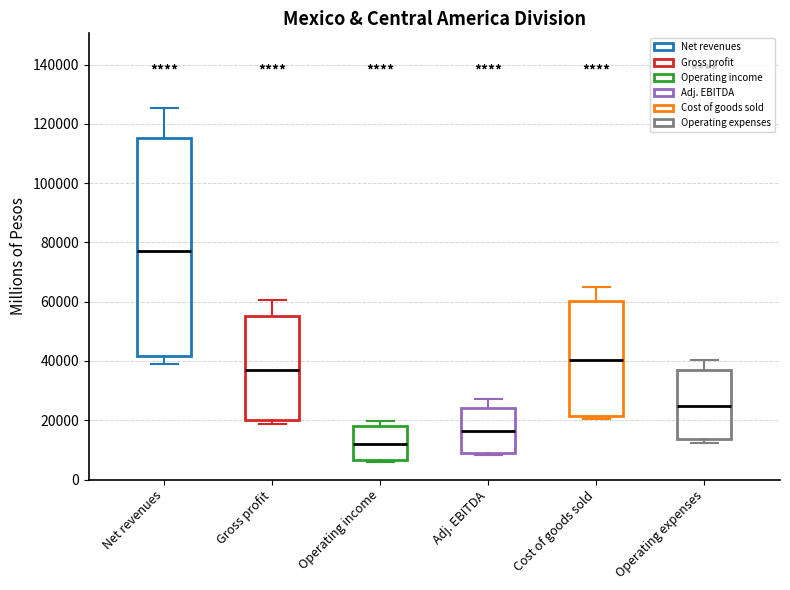

Reading left to right, transcribe this box plot: for each box, give where its median line is, the range the box spans, and where its two whiskers end, as read against the y-axis. The values are not printed on the chart, so give them approximately, as read against the axis.

Net revenues: median 78000, box 42000 to 116000, whiskers 40000 to 126000
Gross profit: median 36000, box 20000 to 56000, whiskers 18000 to 60000
Operating income: median 12000, box 6000 to 18000, whiskers 6000 to 20000
Adj. EBITDA: median 16000, box 10000 to 24000, whiskers 8000 to 28000
Cost of goods sold: median 40000, box 22000 to 60000, whiskers 20000 to 64000
Operating expenses: median 24000, box 14000 to 36000, whiskers 12000 to 40000